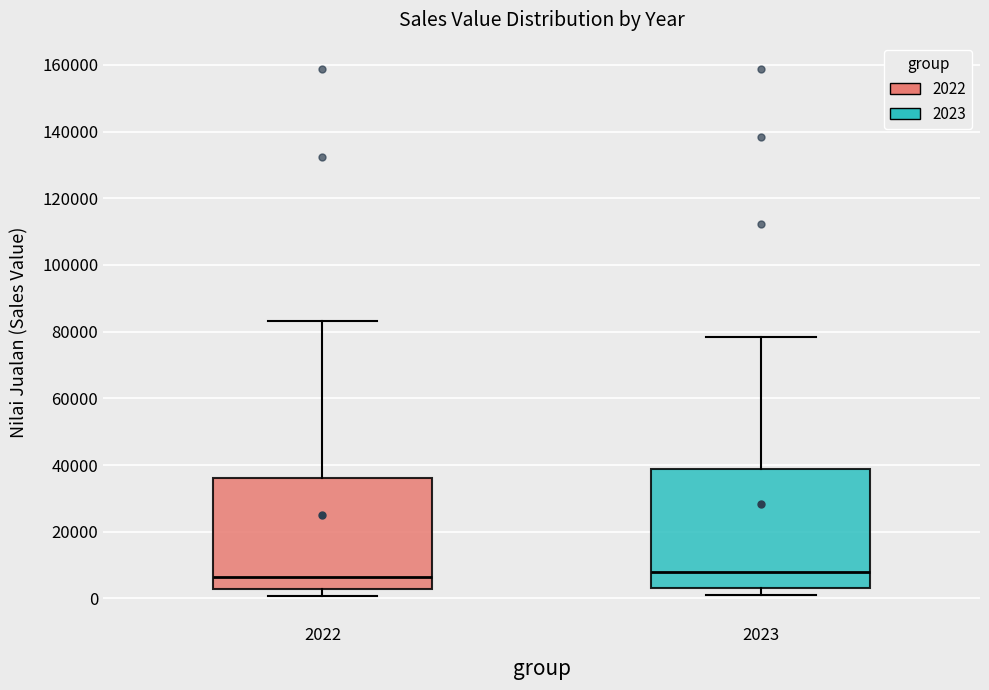

Reading left to right, read every box against the y-axis: the position of its median line, the range the box covers, and the ends of its whiskers. The values are not printed on the chart, so give them approximately, as read against the axis.

2022: median 6000, box 2000 to 36000, whiskers 0 to 84000
2023: median 8000, box 4000 to 38000, whiskers 0 to 78000